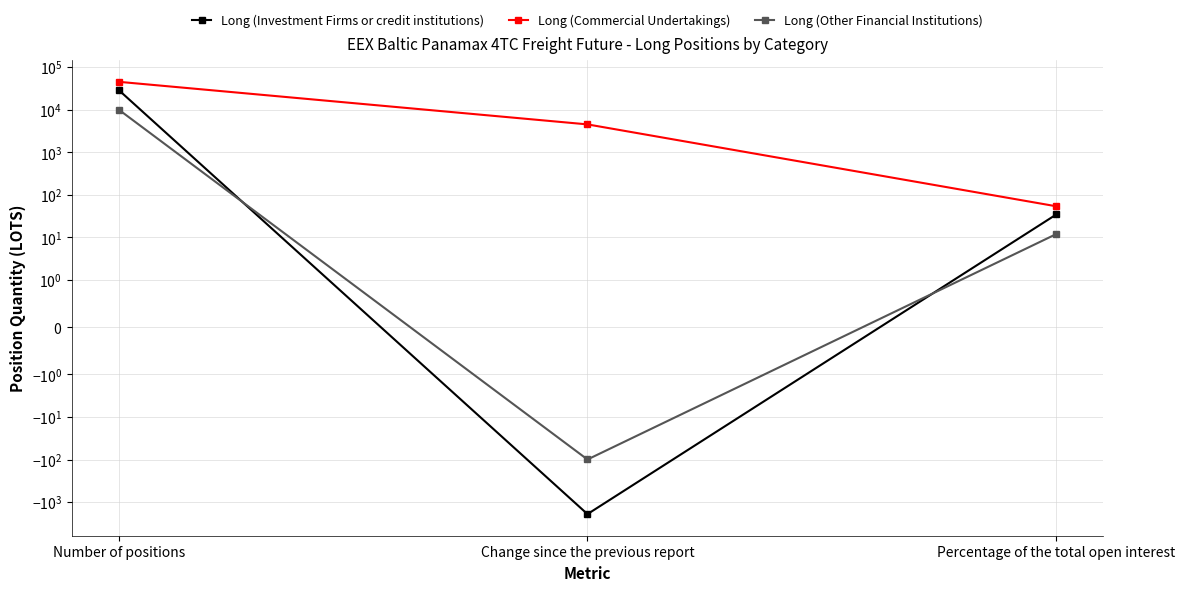

What is the label of the 1st point from the right?

Percentage of the total open interest